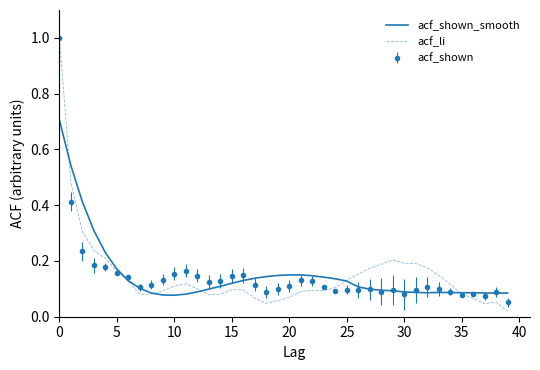

What is the maximum value shown in the chart?

1.0